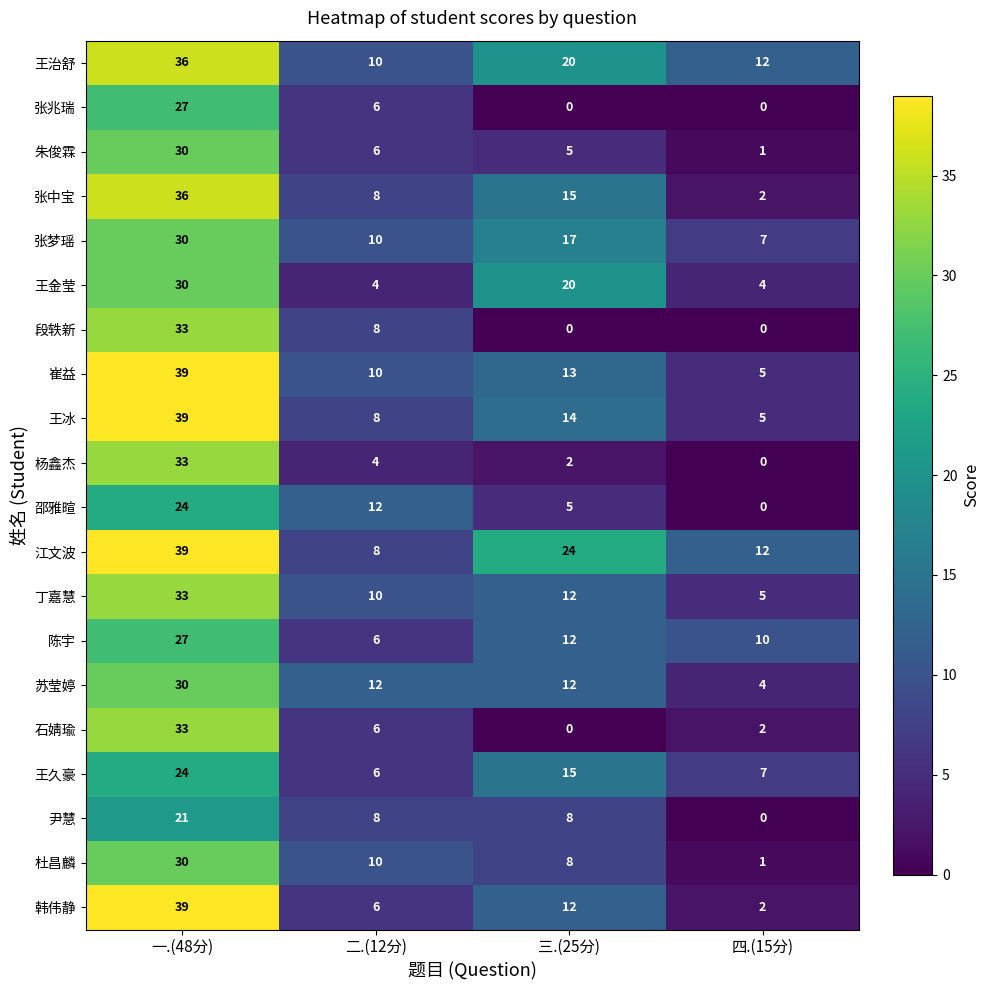

What is the total value across all series at 一.(48分)?

633